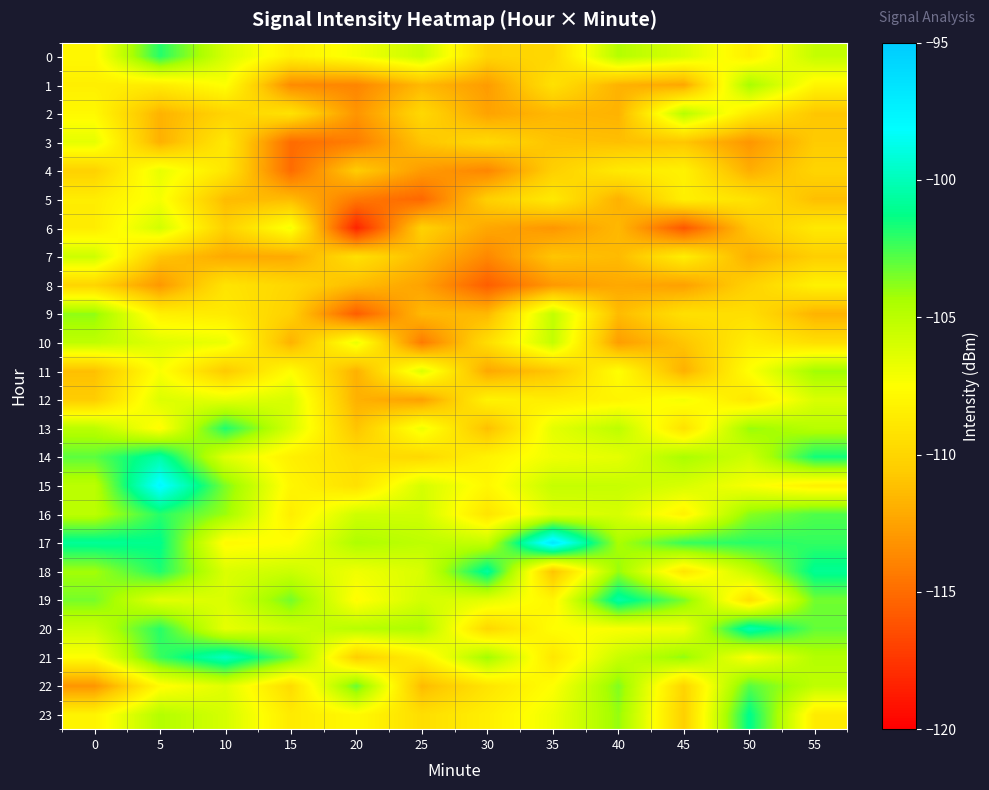

List the series in order of their peak value, highest first.

17, 15, 21, 20, 14, 19, 18, 23, 13, 0, 16, 22, 9, 11, 1, 2, 10, 7, 6, 12, 3, 4, 5, 8